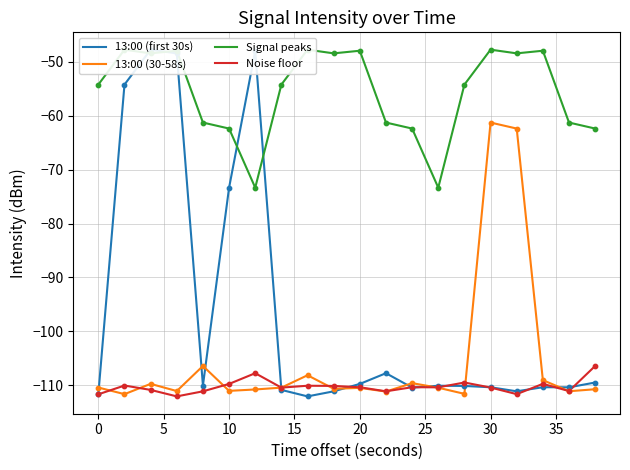

Which series contains the lowest Y value?

13:00 (first 30s)